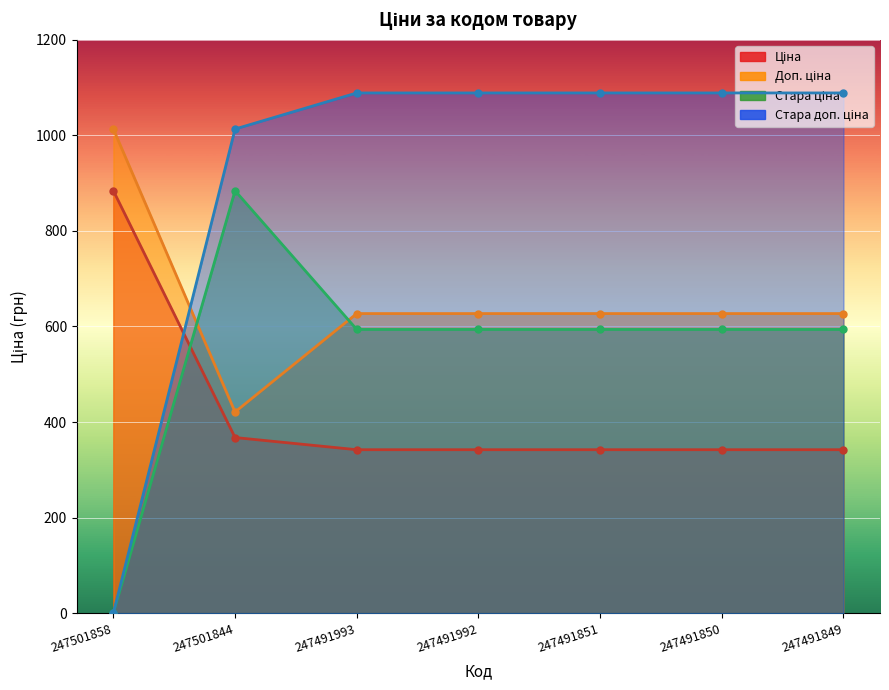

How many series are shown in this chart?

4